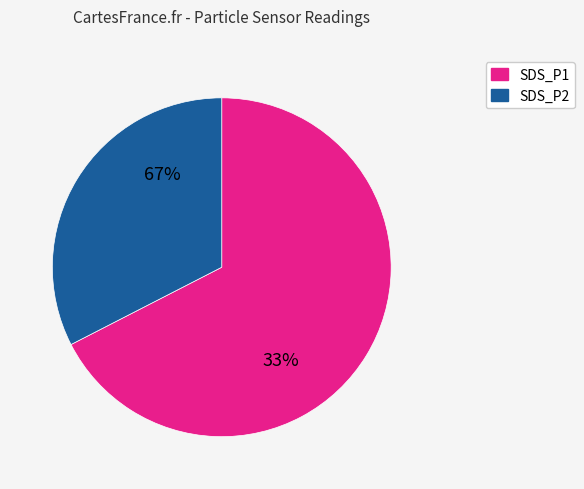

Is there a majority slice in this chart?

Yes